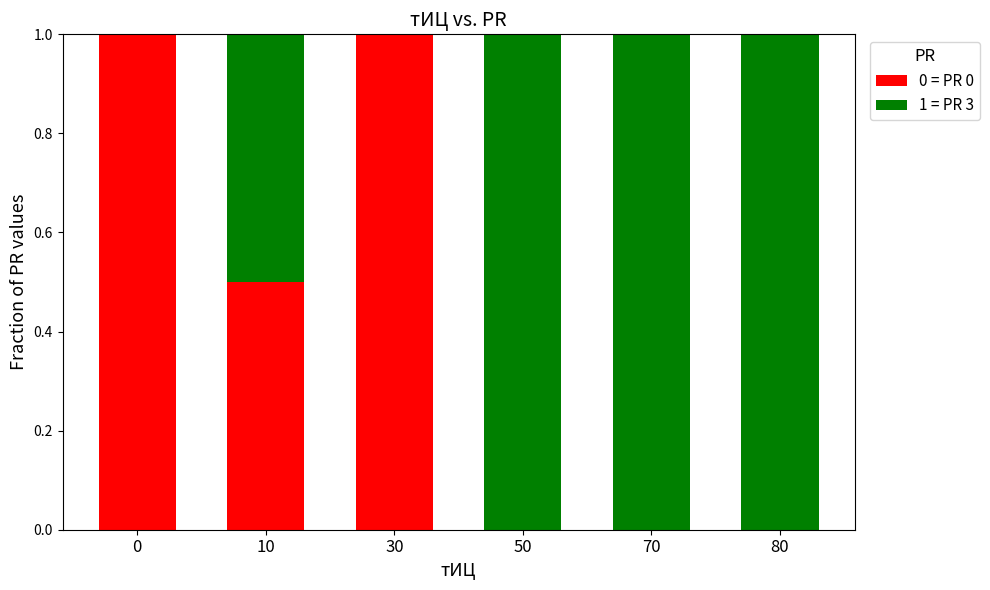

What is the sum of the 0 = PR 0 values at 80 and 30?

1.0